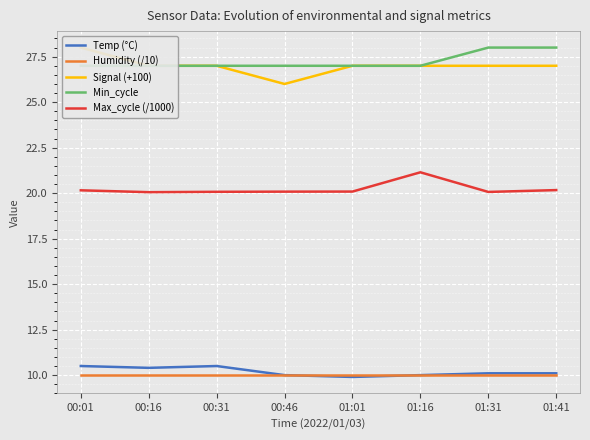

What is the total value across all series at 00:31?

94.6